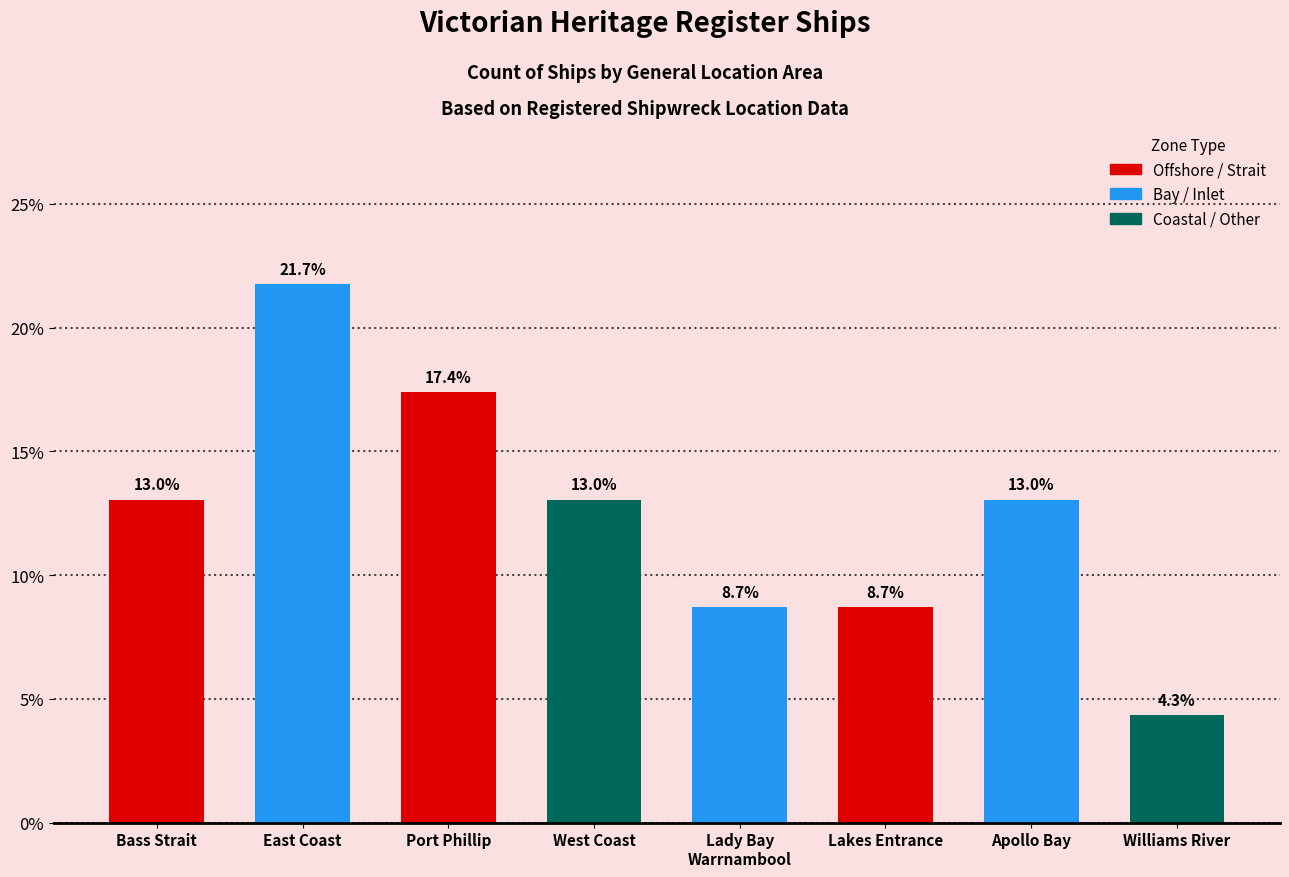

What is the difference between the second highest and minimum values?

13.0